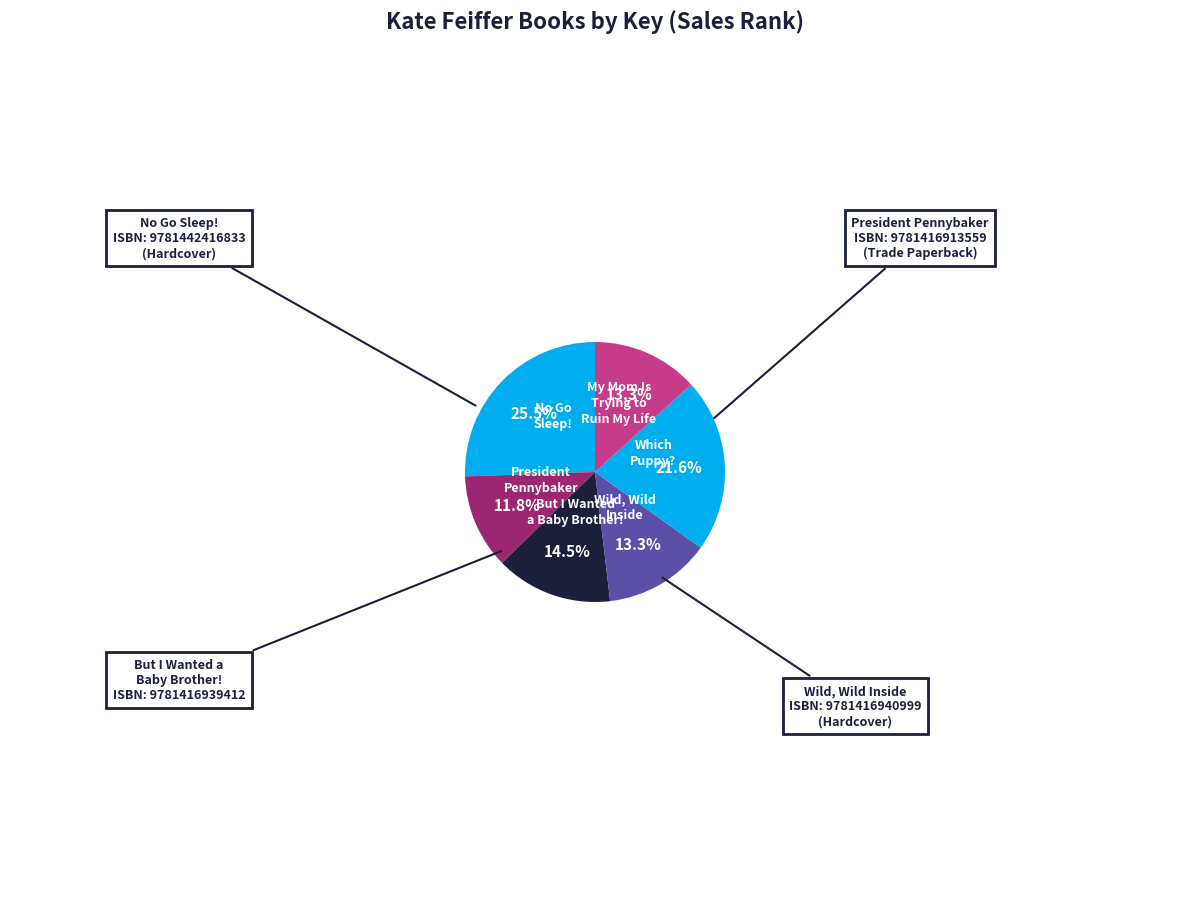

Combined, do Wild, Wild Inside and My Mom Is Trying to Ruin My Life account for over 50%?

No